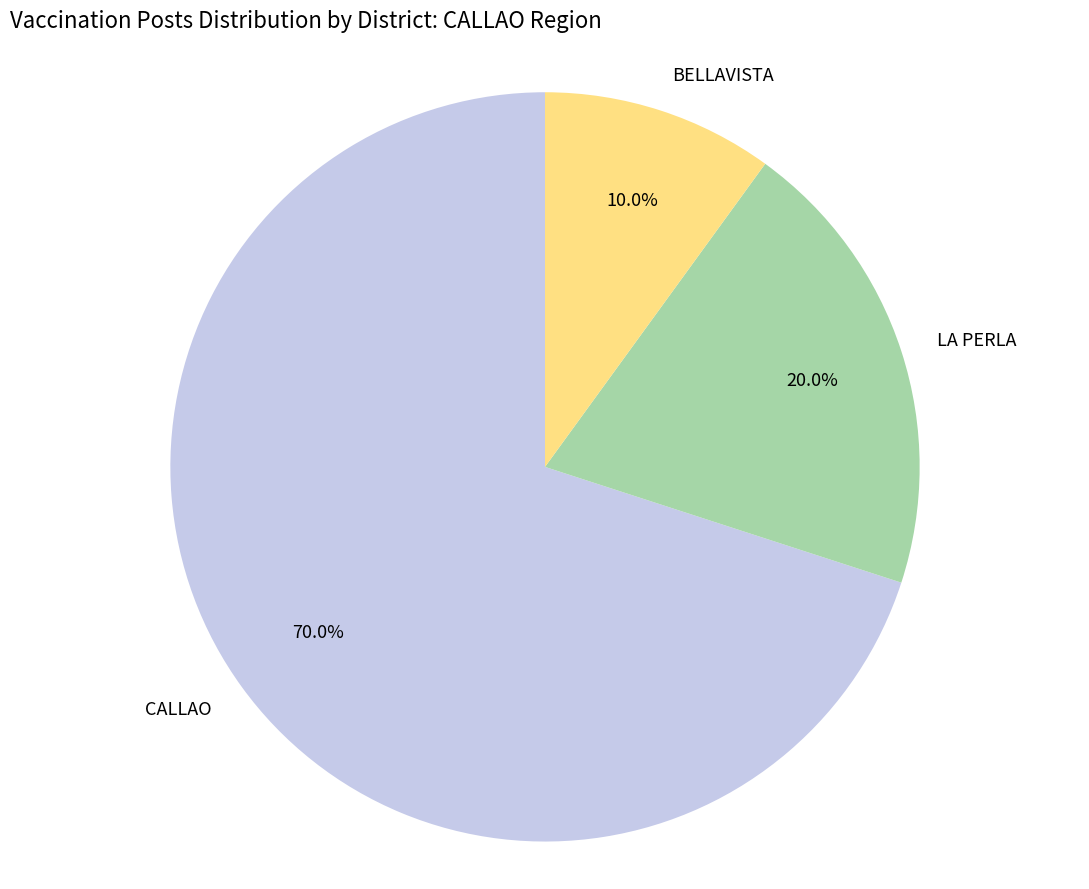

Approximately how many times larger is the value at LA PERLA compared to CALLAO?

0.3